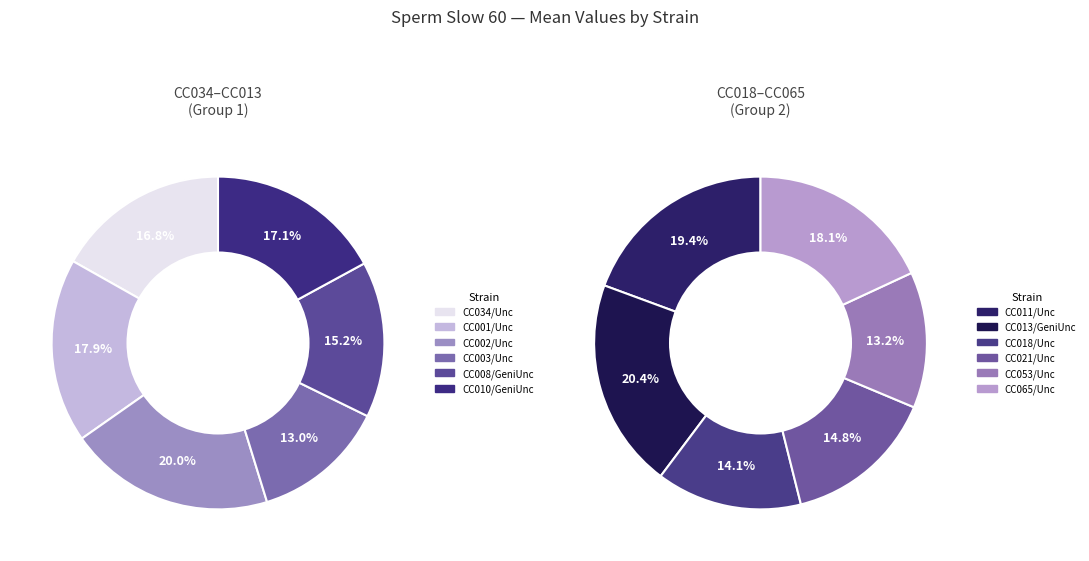

Does CC065/Unc represent more than half of the total?

No